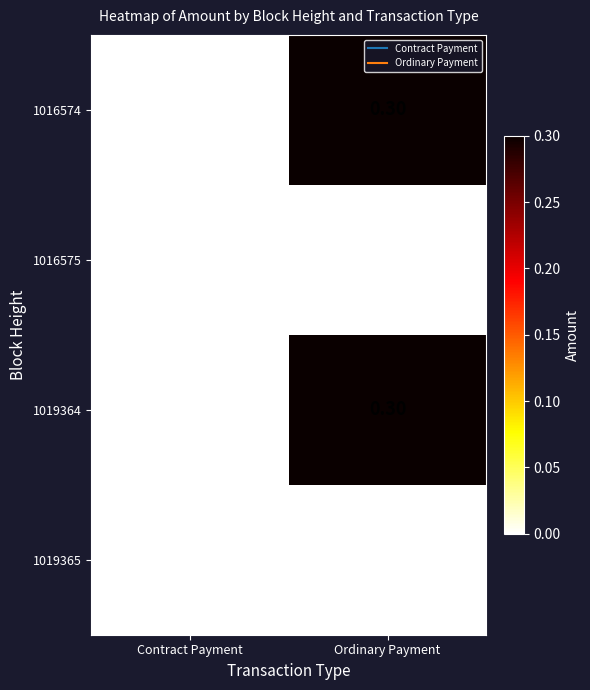

At which label is 1016574 closest to 0?

Contract Payment